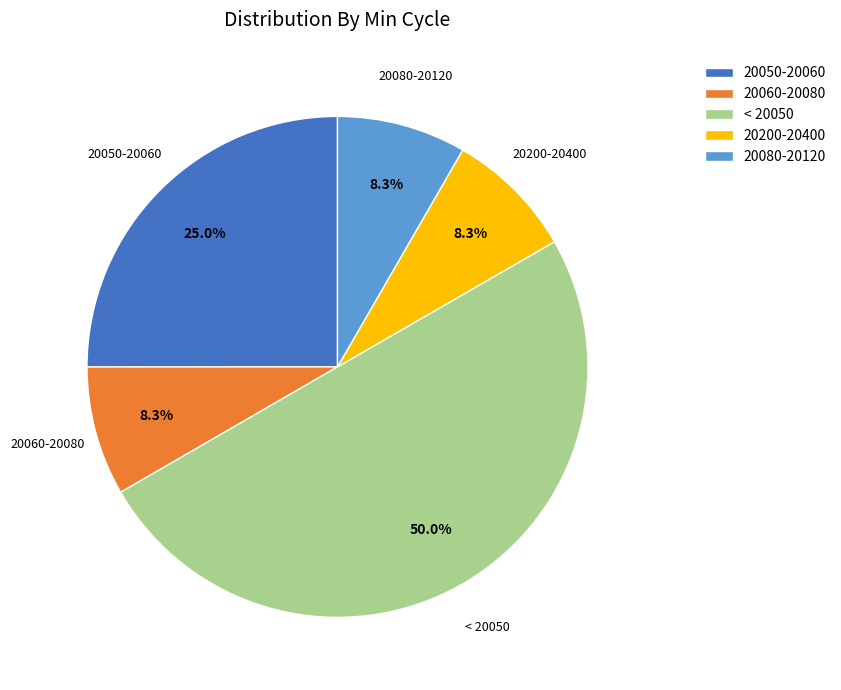

How many slices are in this pie chart?

5